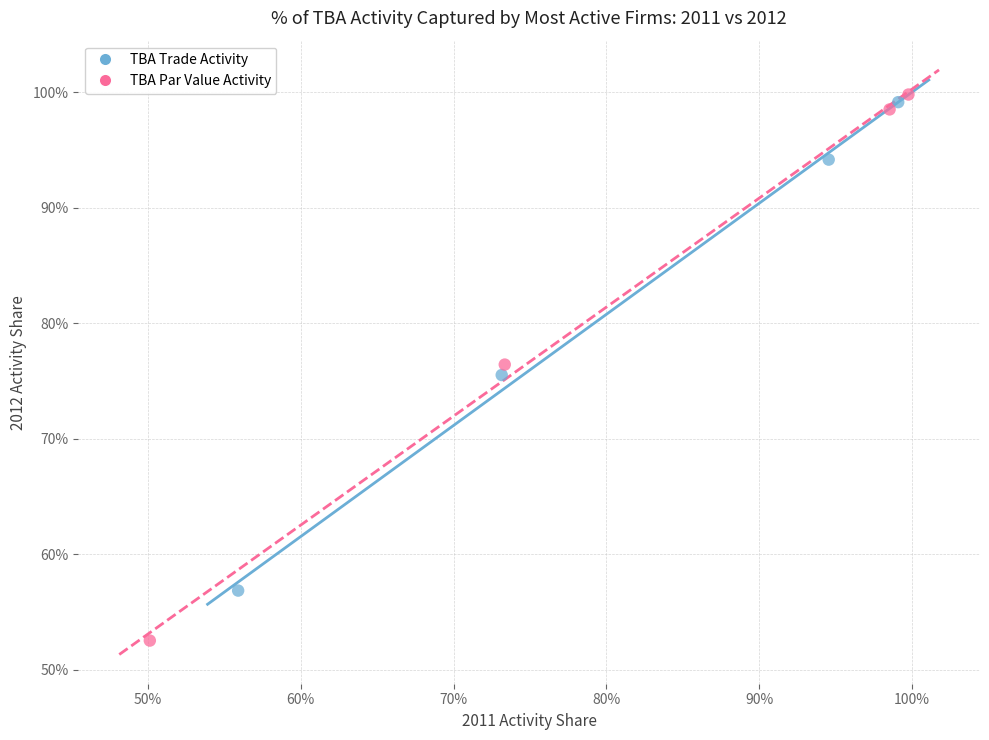

Which series contains the lowest Y value?

TBA Par Value Activity